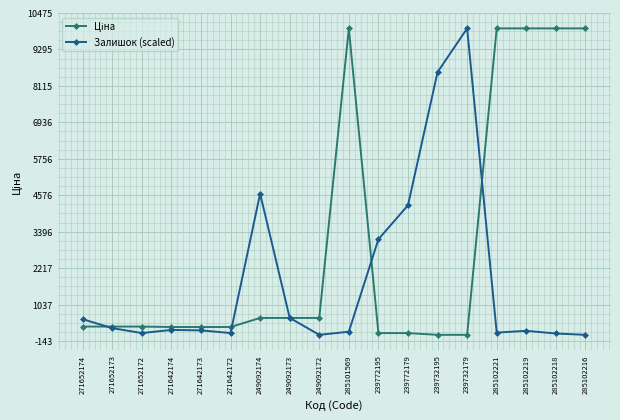

What is the spread (max minus min) of values at 271652173?

50.9